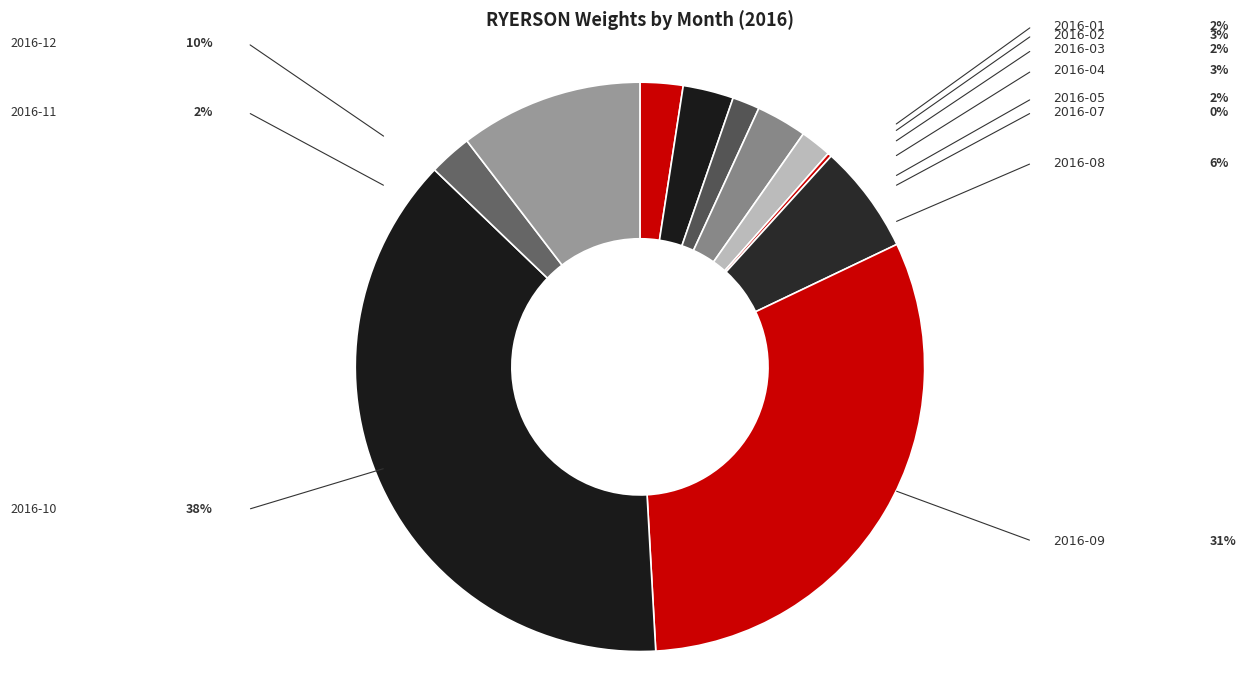

How many segments does this pie chart have?

11